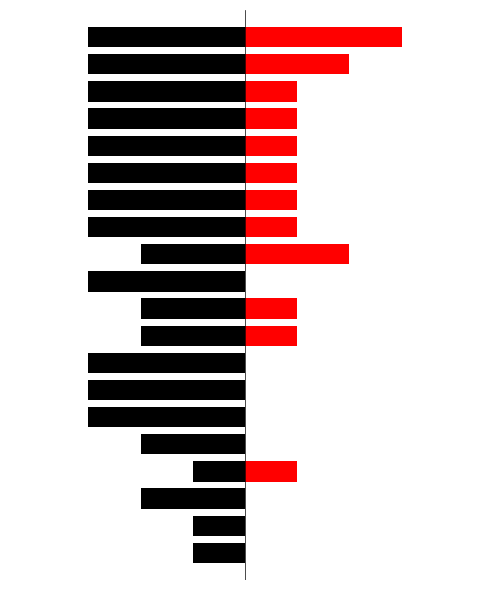

How many Black (Left) values are between -3 and -2?

17